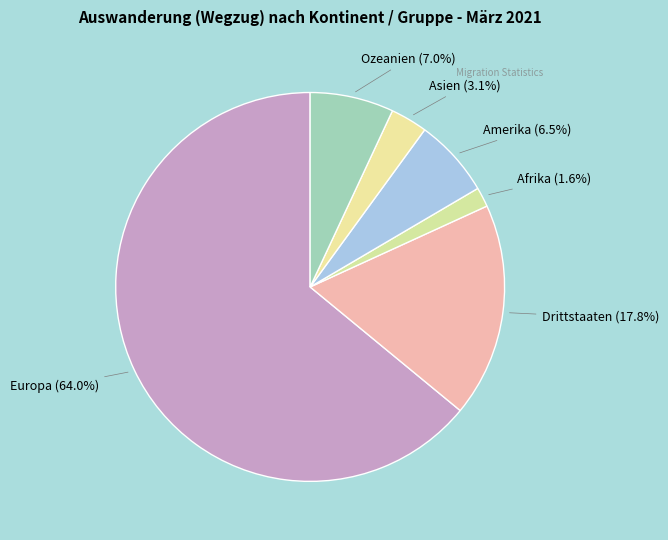

Which slice is the smallest?

Afrika